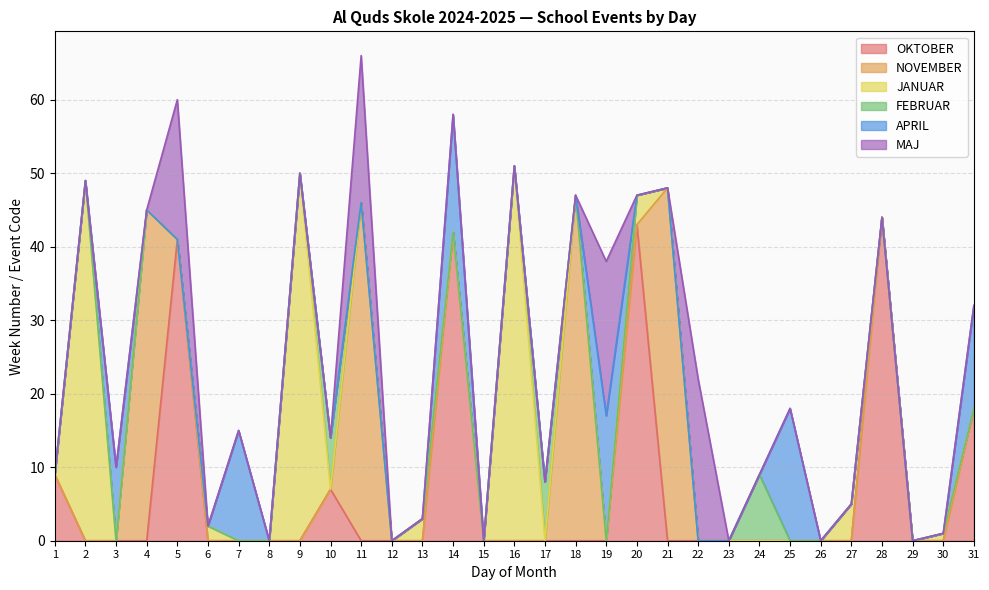

What is the greatest value displayed?

51